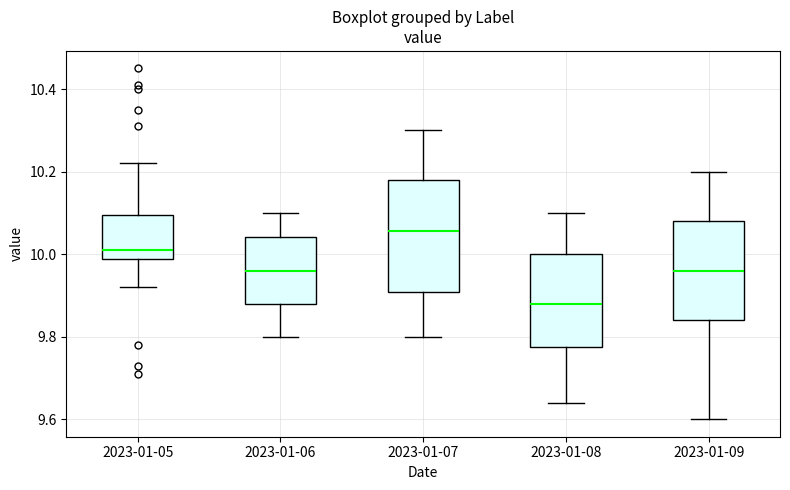

Where does the median line of the box for 2023-01-08 sit on the y-axis? The values are not printed on the chart, so give them approximately, as read against the axis.

9.88